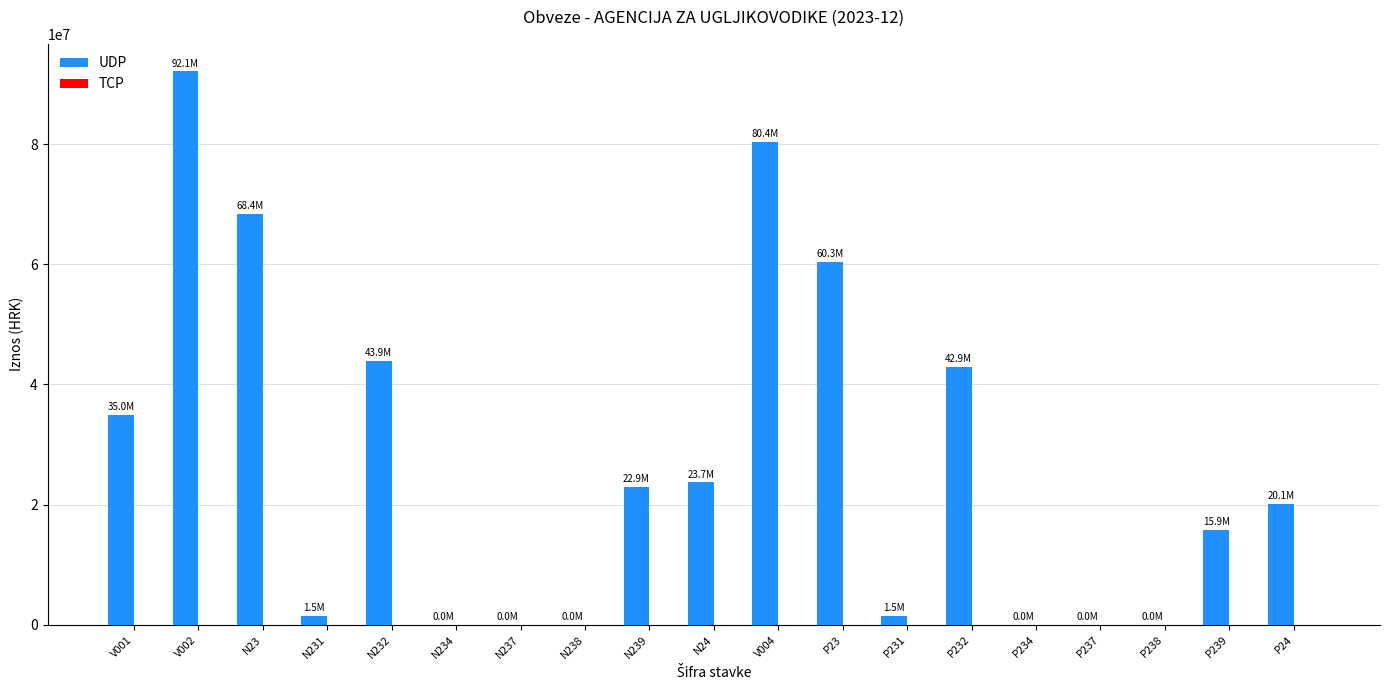

What is the maximum value shown in the chart?

92063399.3